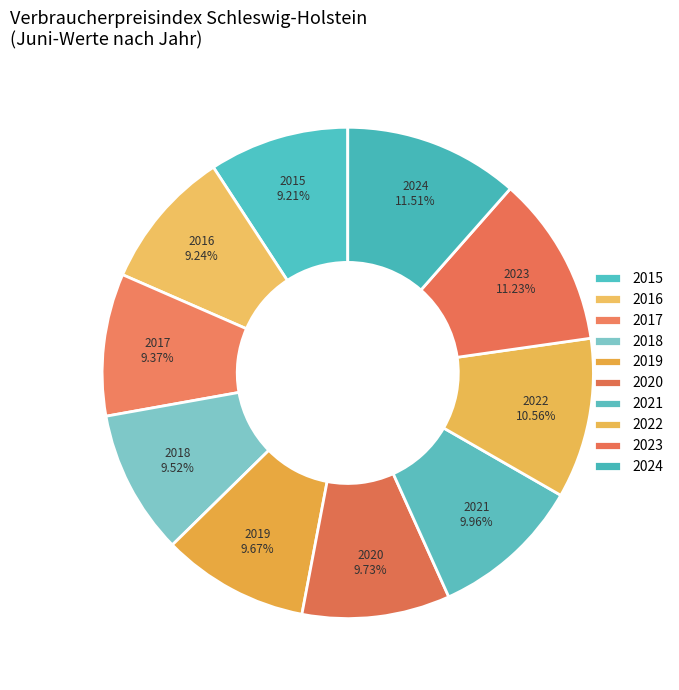

To the nearest percent, what is the difference between the largest and smallest slice percentages?

2%